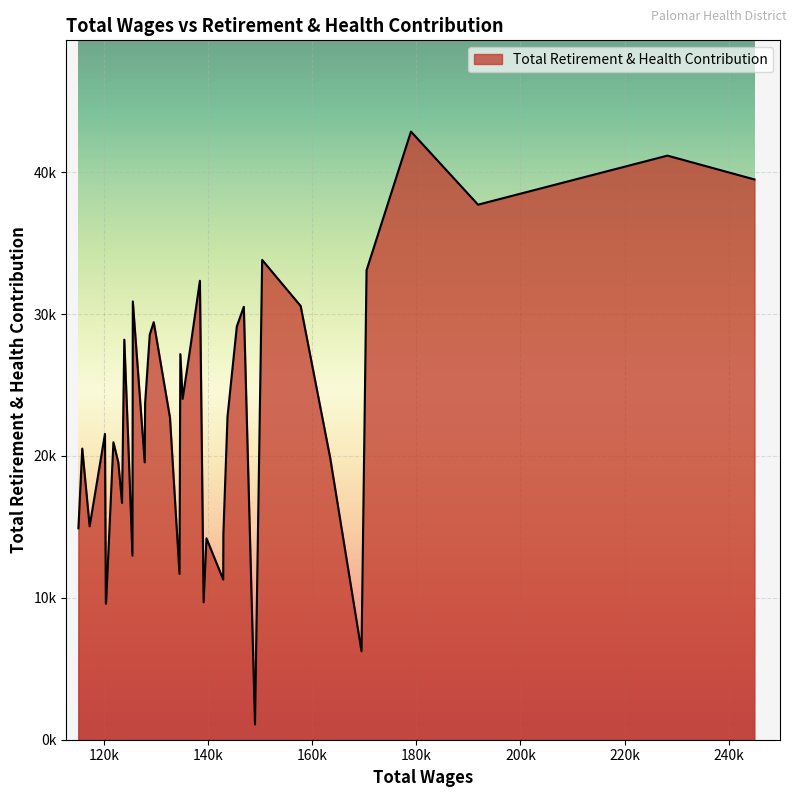

Is this an area chart (filled region under the line)?

Yes